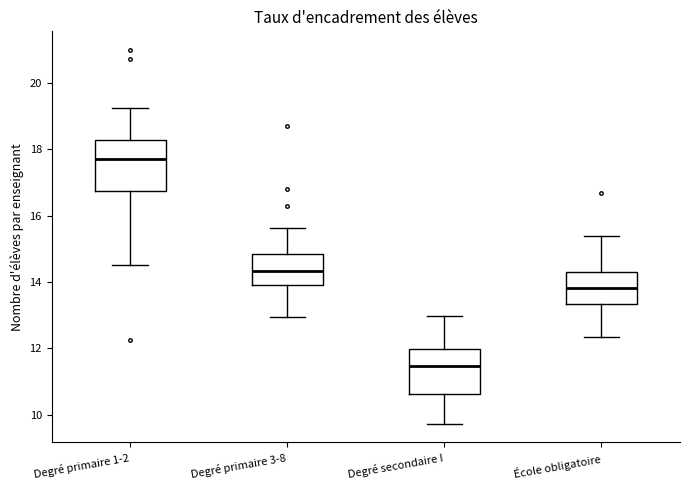

Reading left to right, transcribe this box plot: for each box, give where its median line is, the range the box spans, and where its two whiskers end, as read against the y-axis. The values are not printed on the chart, so give them approximately, as read against the axis.

Degré primaire 1-2: median 17.8, box 16.8 to 18.2, whiskers 14.6 to 19.2
Degré primaire 3-8: median 14.4, box 14.0 to 14.8, whiskers 13.0 to 15.6
Degré secondaire I: median 11.4, box 10.6 to 12.0, whiskers 9.8 to 13.0
École obligatoire: median 13.8, box 13.4 to 14.2, whiskers 12.4 to 15.4